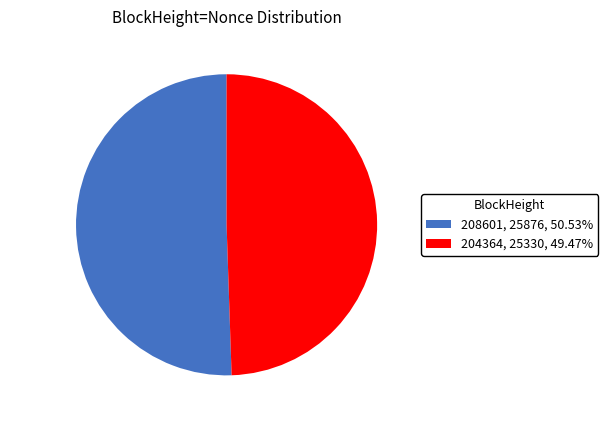

How many segments does this pie chart have?

2